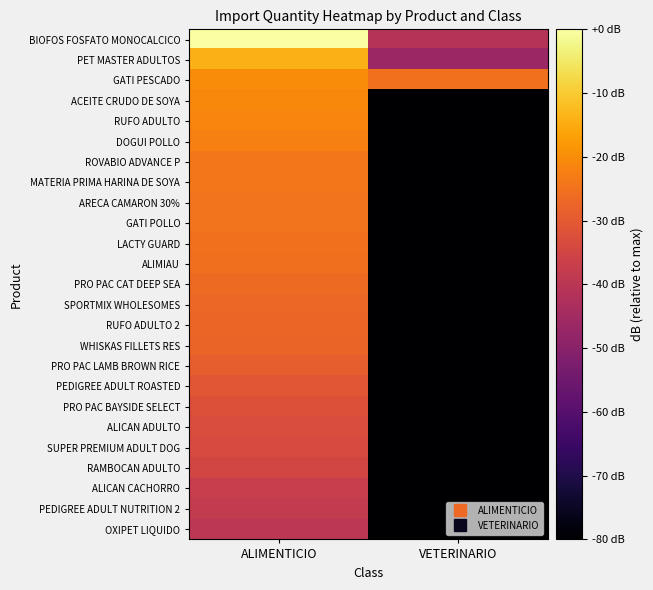

Reading right to left, what are all the values shown in this chart?

BIOFOS FOSFATO MONOCALCICO: VETERINARIO=-41.1	ALIMENTICIO=0.0
PET MASTER ADULTOS: VETERINARIO=-46.5	ALIMENTICIO=-13.8
GATI PESCADO: VETERINARIO=-25.1	ALIMENTICIO=-20.0
ACEITE CRUDO DE SOYA: VETERINARIO=-80.9	ALIMENTICIO=-20.9
RUFO ADULTO: VETERINARIO=-80.9	ALIMENTICIO=-21.4
DOGUI POLLO: VETERINARIO=-80.9	ALIMENTICIO=-22.3
ROVABIO ADVANCE P: VETERINARIO=-80.9	ALIMENTICIO=-23.9
MATERIA PRIMA HARINA DE SOYA: VETERINARIO=-80.9	ALIMENTICIO=-24.0
ARECA CAMARON 30%: VETERINARIO=-80.9	ALIMENTICIO=-24.5
GATI POLLO: VETERINARIO=-80.9	ALIMENTICIO=-24.6
LACTY GUARD: VETERINARIO=-80.9	ALIMENTICIO=-25.1
ALIMIAU: VETERINARIO=-80.9	ALIMENTICIO=-25.4
PRO PAC CAT DEEP SEA: VETERINARIO=-80.9	ALIMENTICIO=-26.5
SPORTMIX WHOLESOMES: VETERINARIO=-80.9	ALIMENTICIO=-27.1
RUFO ADULTO 2: VETERINARIO=-80.9	ALIMENTICIO=-27.4
WHISKAS FILLETS RES: VETERINARIO=-80.9	ALIMENTICIO=-27.7
PRO PAC LAMB BROWN RICE: VETERINARIO=-80.9	ALIMENTICIO=-28.9
PEDIGREE ADULT ROASTED: VETERINARIO=-80.9	ALIMENTICIO=-30.6
PRO PAC BAYSIDE SELECT: VETERINARIO=-80.9	ALIMENTICIO=-31.9
ALICAN ADULTO: VETERINARIO=-80.9	ALIMENTICIO=-32.9
SUPER PREMIUM ADULT DOG: VETERINARIO=-80.9	ALIMENTICIO=-33.4
RAMBOCAN ADULTO: VETERINARIO=-80.9	ALIMENTICIO=-34.8
ALICAN CACHORRO: VETERINARIO=-80.9	ALIMENTICIO=-37.3
PEDIGREE ADULT NUTRITION 2: VETERINARIO=-80.9	ALIMENTICIO=-38.4
OXIPET LIQUIDO: VETERINARIO=-80.9	ALIMENTICIO=-39.8